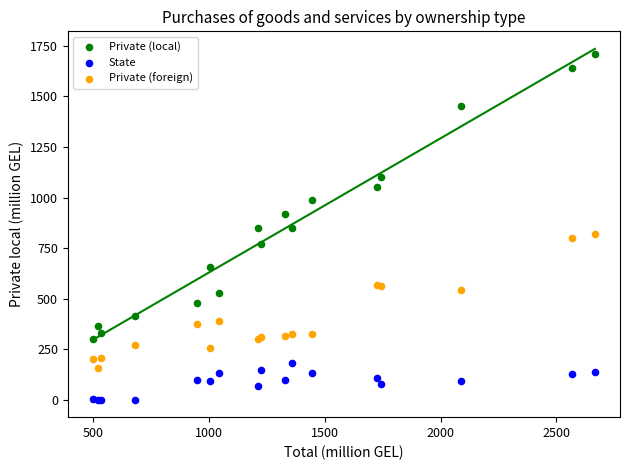

Which series contains the highest Y value?

Private (local)